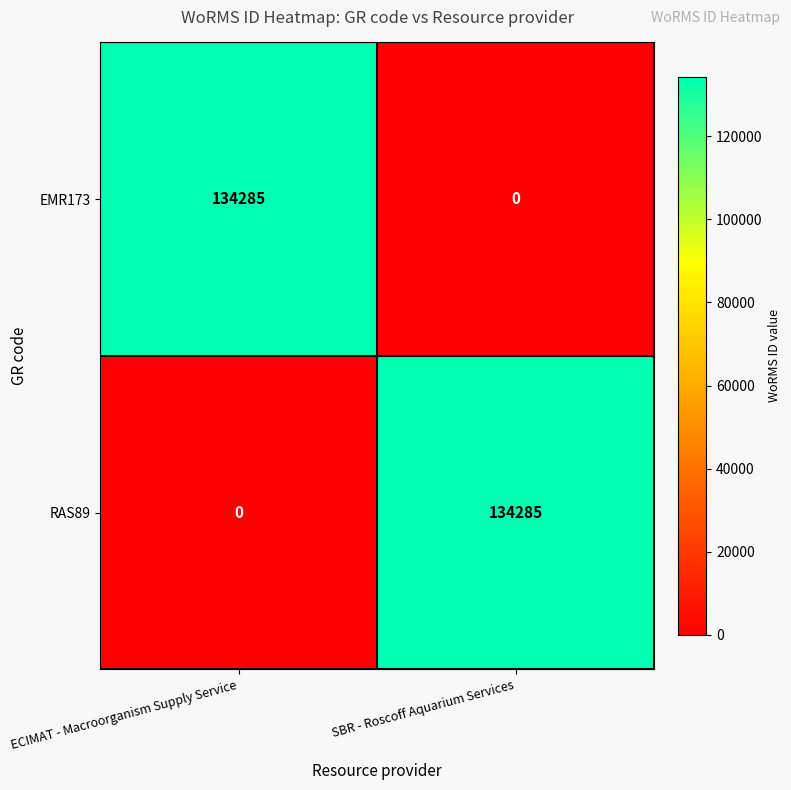

At which label is RAS89 closest to 67142?

ECIMAT - Macroorganism Supply Service